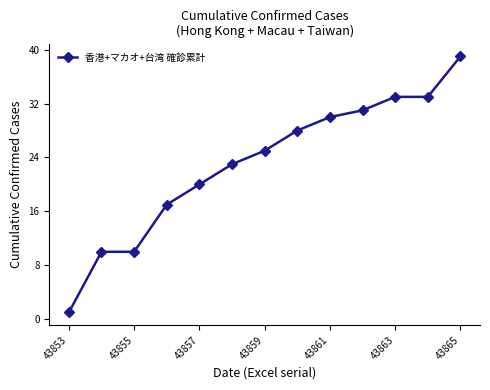

True or false: the data has more than 2 interior local peaks.

False